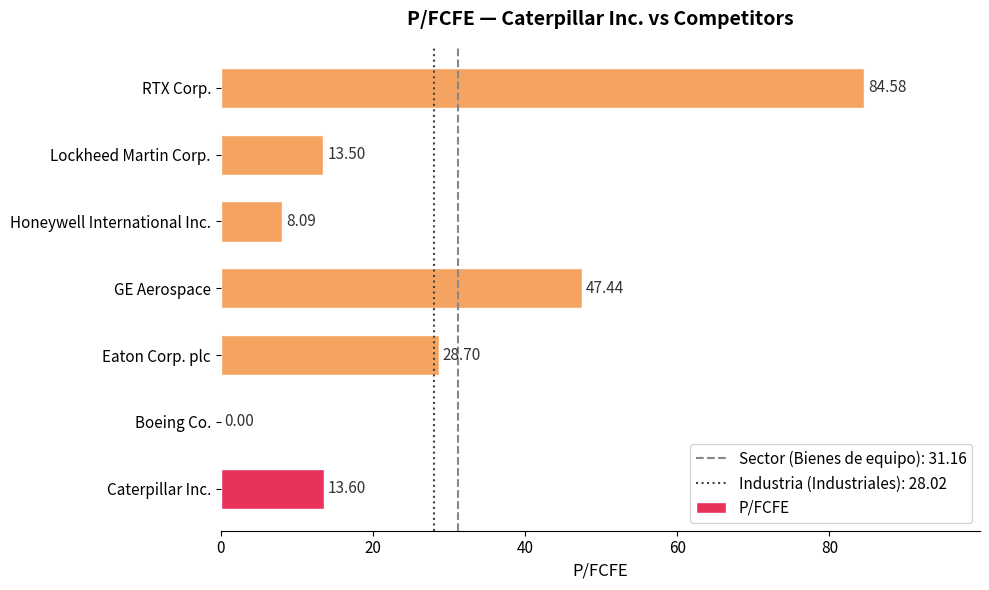

What is the average value?

28.0